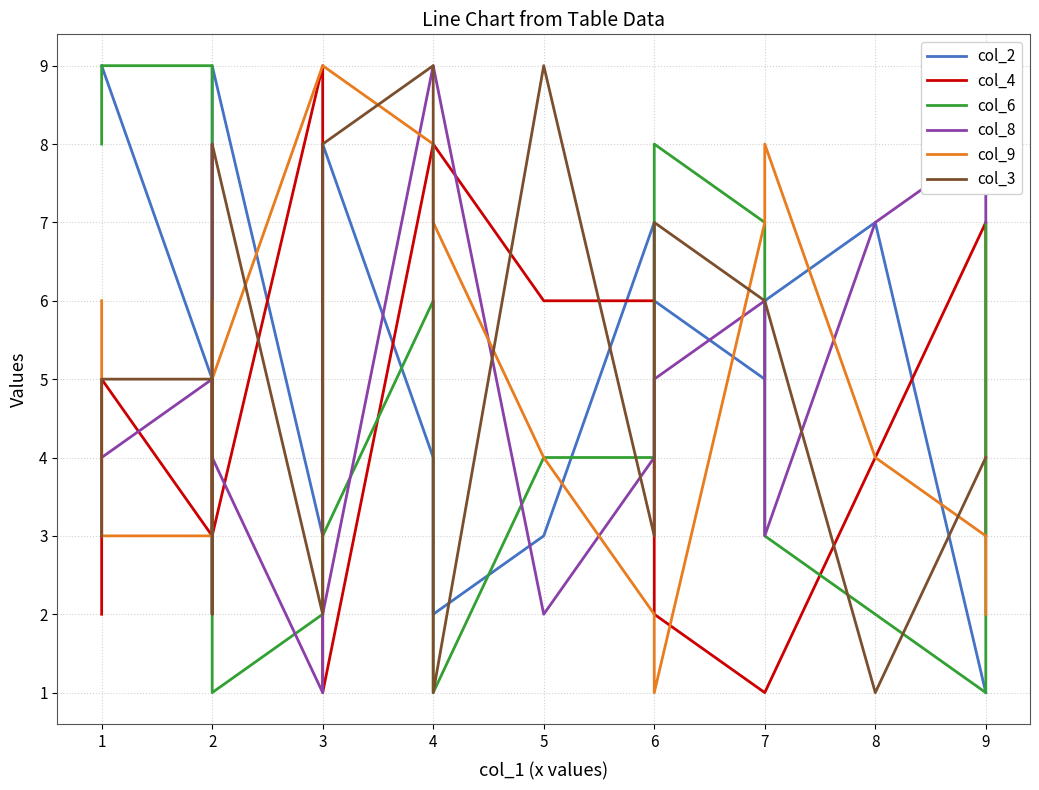

Does the chart display data point markers on the line(s)?

No